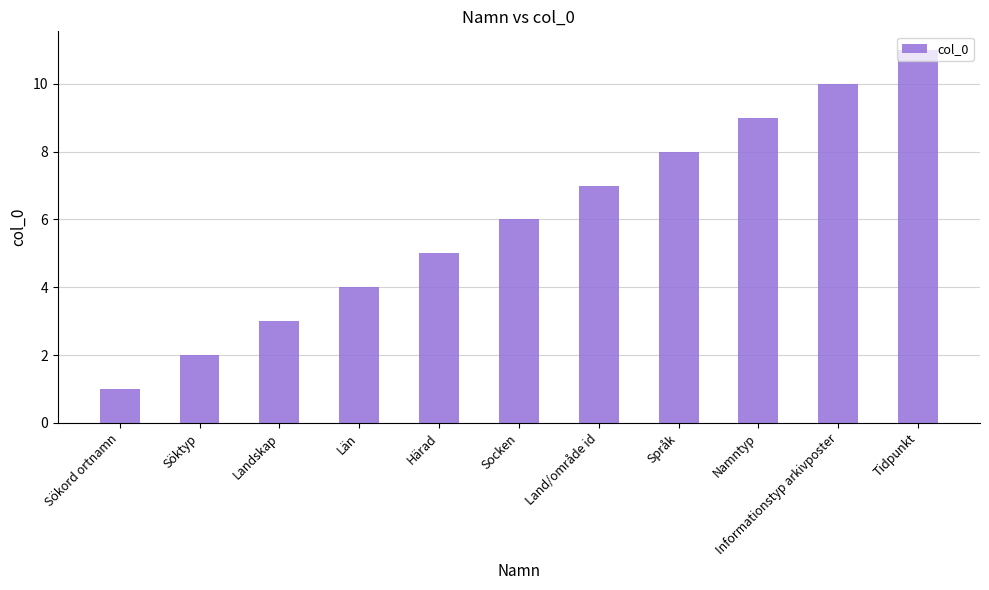

What is the smallest value displayed?

1